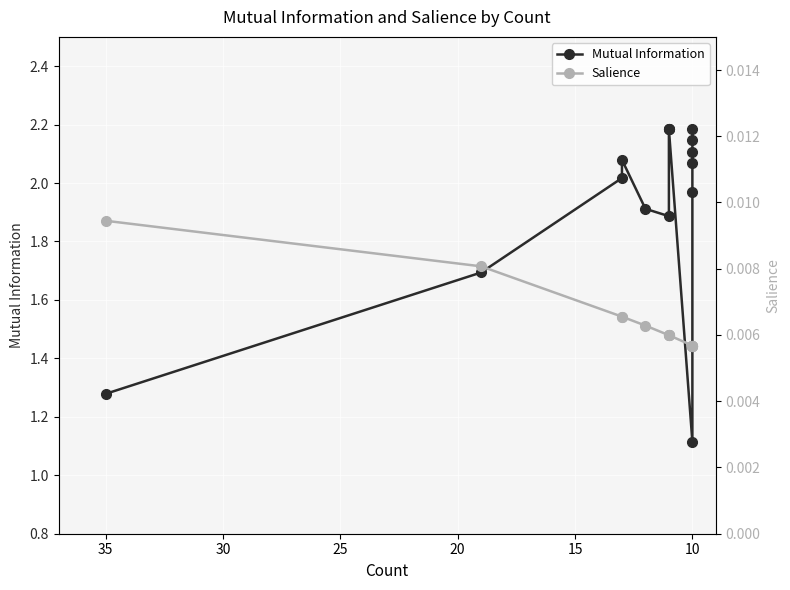

List the series in order of their overall mean, highest first.

Mutual Information, Salience